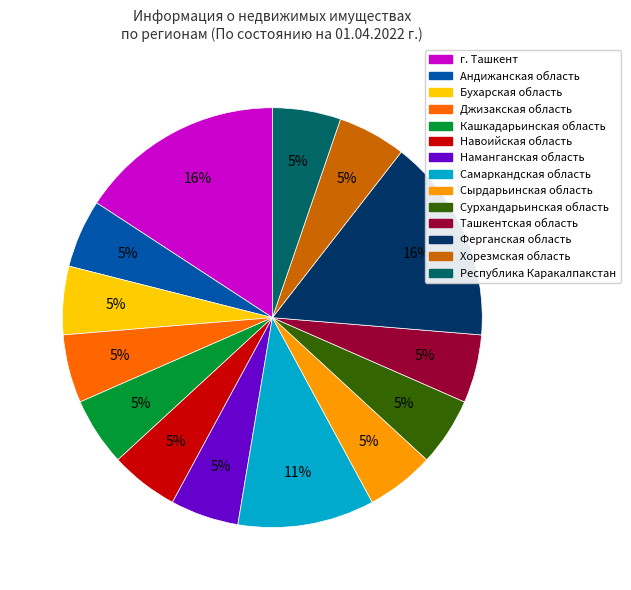

To the nearest percent, what portion does Андижанская область represent?

5%